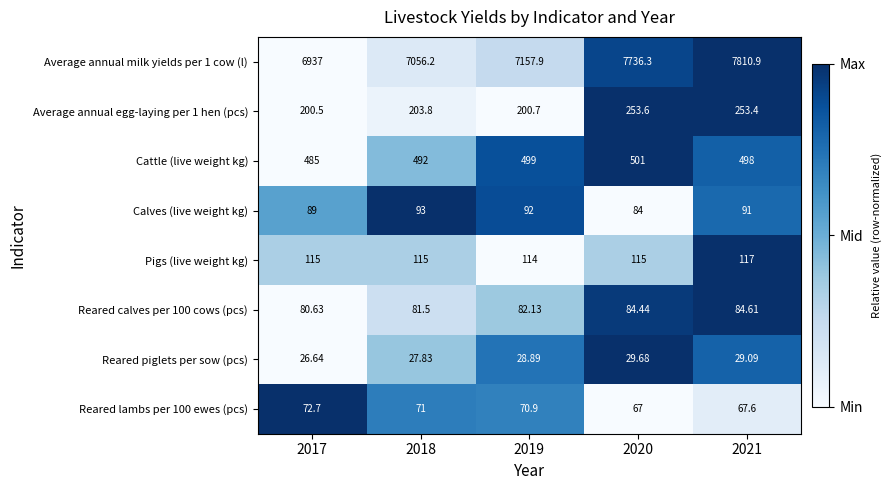

Is the value of Reared lambs per 100 ewes (pcs) at 2018 greater than the value of Reared calves per 100 cows (pcs) at 2021?

No